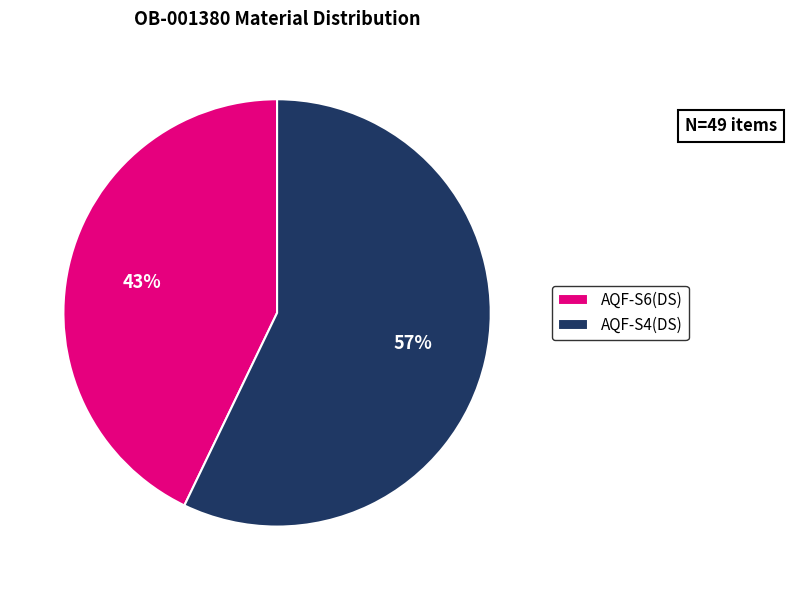

Does AQF-S4(DS) account for over 50% of the chart?

Yes